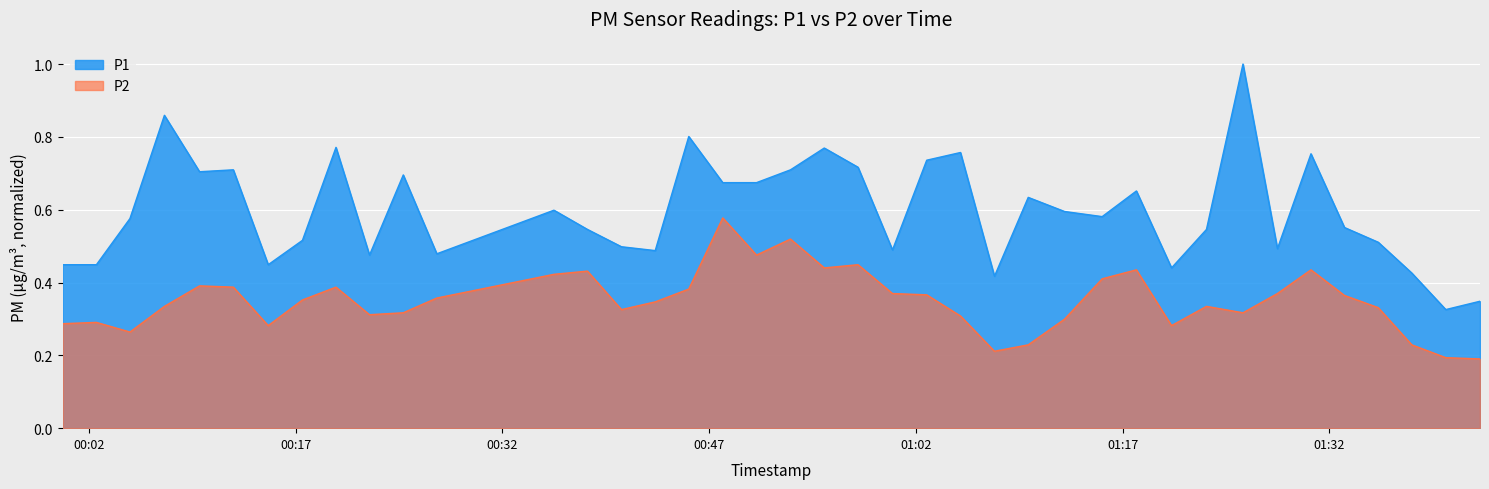

What is the greatest value displayed?

1.0